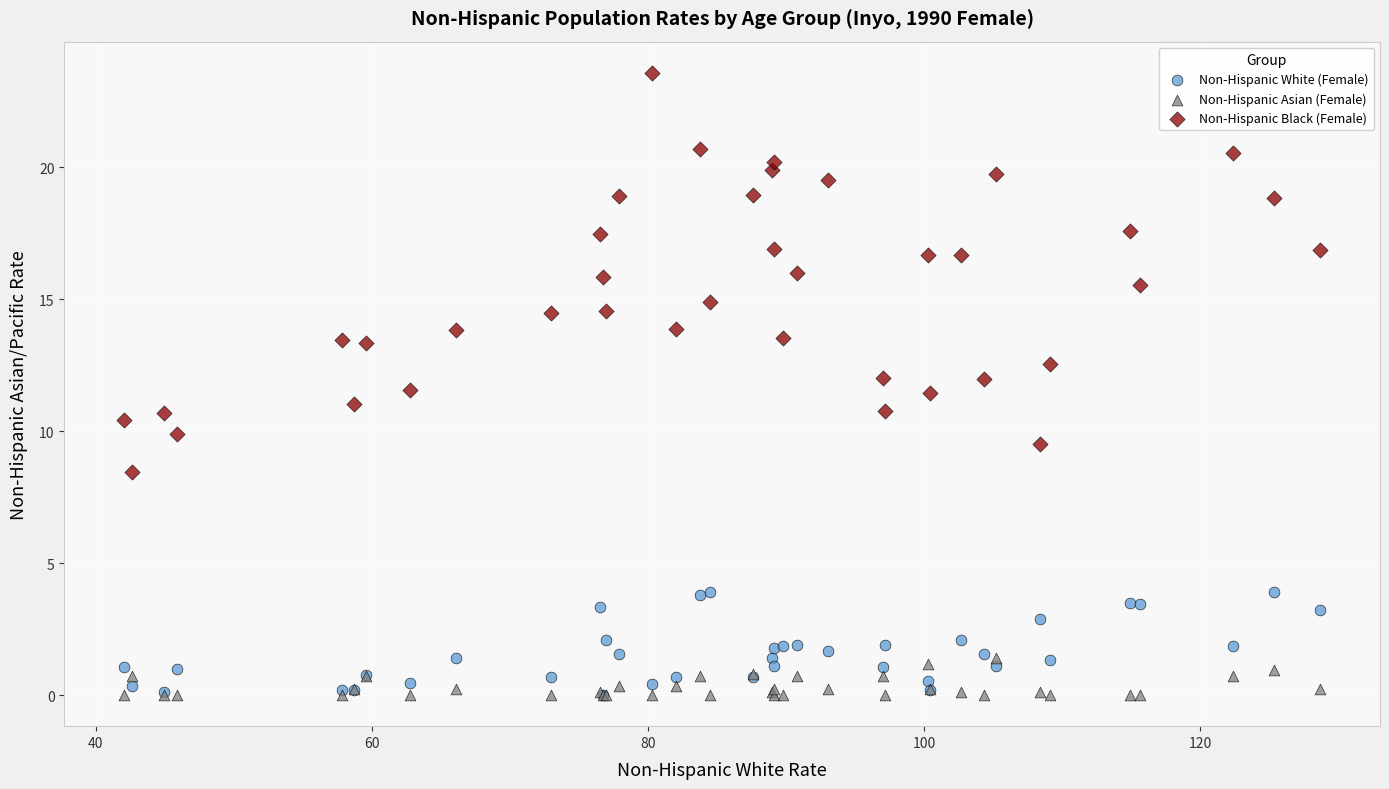

What are all the series names shown in the legend?

Non-Hispanic White (Female), Non-Hispanic Asian (Female), Non-Hispanic Black (Female)